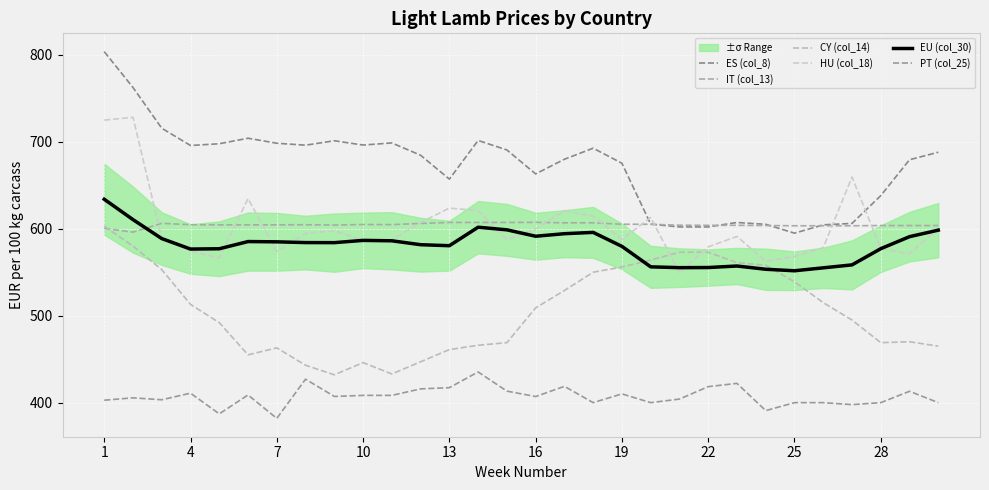

Reading left to right, transcribe all the data shown in this chart.

ES (col_8): 803.7	762.5	715.6	695.8	697.8	704.1	698.4	696.1	701.2	696.3	698.7	684.5	657.1	701.5	690.6	663.1	679.9	692.7	675.3	605.3	602.1	602.1	607.2	605.1	594.9	604.5	606.1	638.1	679.4	688.0
IT (col_13): 600.4	596.1	606.2	604.6	604.5	604.5	604.5	604.6	604.2	604.9	604.8	606.1	607.2	607.2	607.2	607.4	606.8	606.8	605.2	605.2	604.1	604.0	604.0	603.7	603.4	603.4	603.4	603.7	603.7	603.7
CY (col_14): 603.0	580.0	553.0	513.0	492.0	455.0	463.0	443.0	432.0	446.0	433.0	447.0	461.0	466.0	469.0	509.0	529.0	550.0	556.0	564.0	573.0	573.0	561.0	558.0	539.0	515.0	495.0	469.0	470.0	465.0
HU (col_18): 725.0	728.2	589.2	574.4	566.3	634.7	573.7	594.7	597.6	586.8	587.3	607.2	623.8	620.8	587.3	599.8	620.9	614.4	587.7	613.0	549.4	579.2	591.1	562.5	568.2	578.3	659.6	577.2	571.2	600.9
EU (col_30): 633.9	610.5	588.7	576.7	577.0	585.3	585.0	584.1	584.0	586.6	586.2	581.7	580.5	601.8	598.8	591.4	594.3	595.8	579.7	556.2	555.3	555.4	557.2	553.4	551.7	555.0	558.4	577.1	590.9	598.4
PT (col_25): 402.8	405.5	403.3	410.9	387.1	408.8	381.9	427.0	407.1	408.4	408.4	415.8	417.2	435.3	413.2	407.0	418.8	400.0	410.1	400.0	404.1	418.4	422.2	390.8	400.0	400.0	397.7	400.0	413.1	400.0